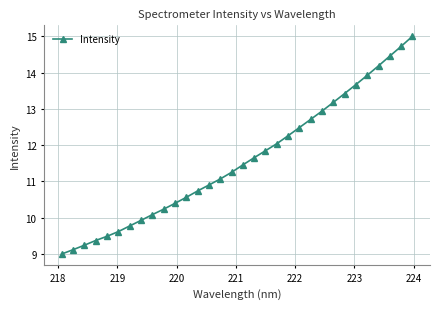

What is the minimum value shown in the chart?

9.0